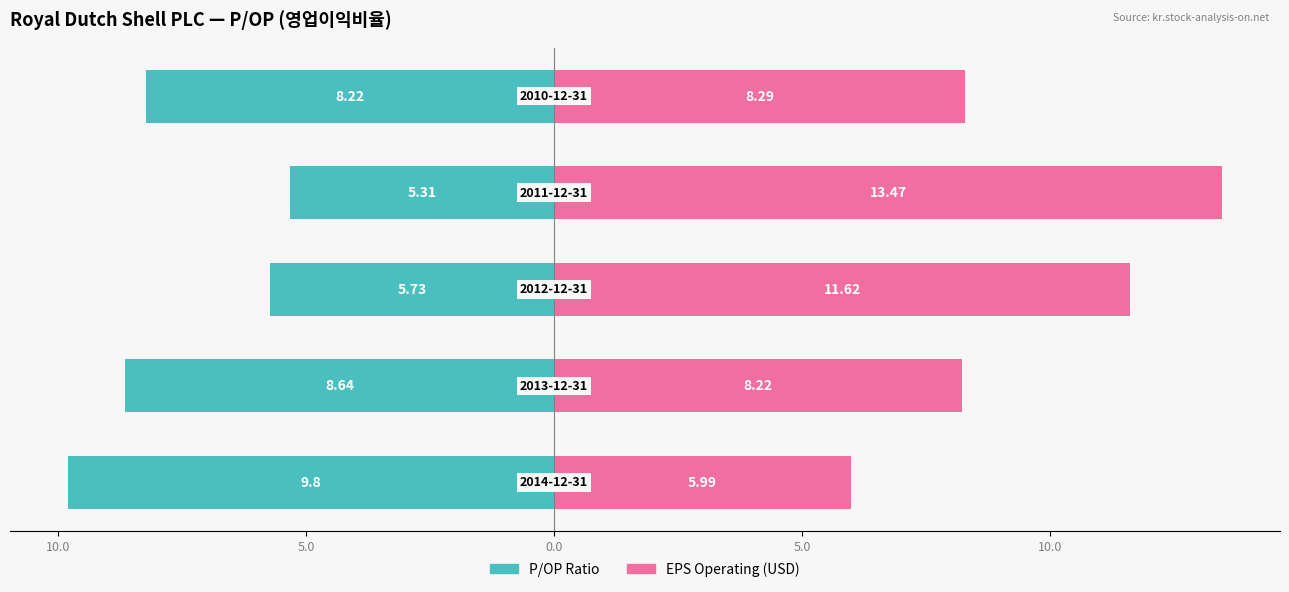

The value of EPS Operating (USD) at 15.0 is 3.6. True or false?

False